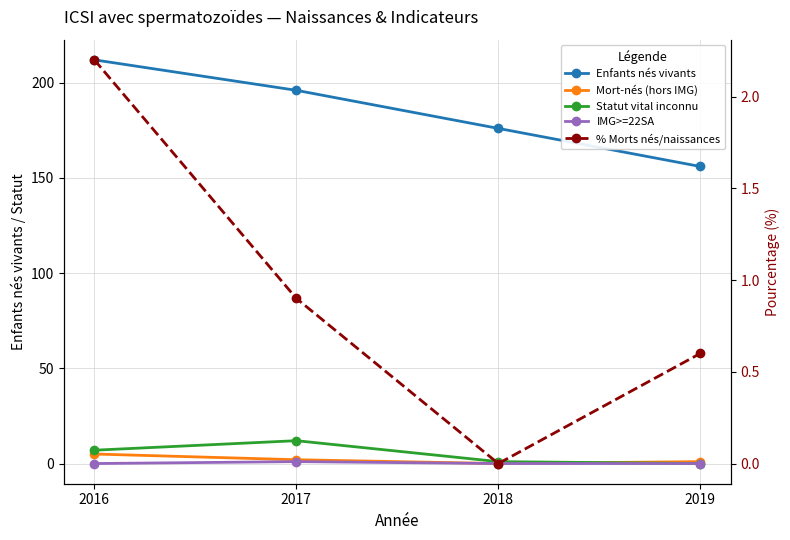

How many lines are shown in the chart?

5